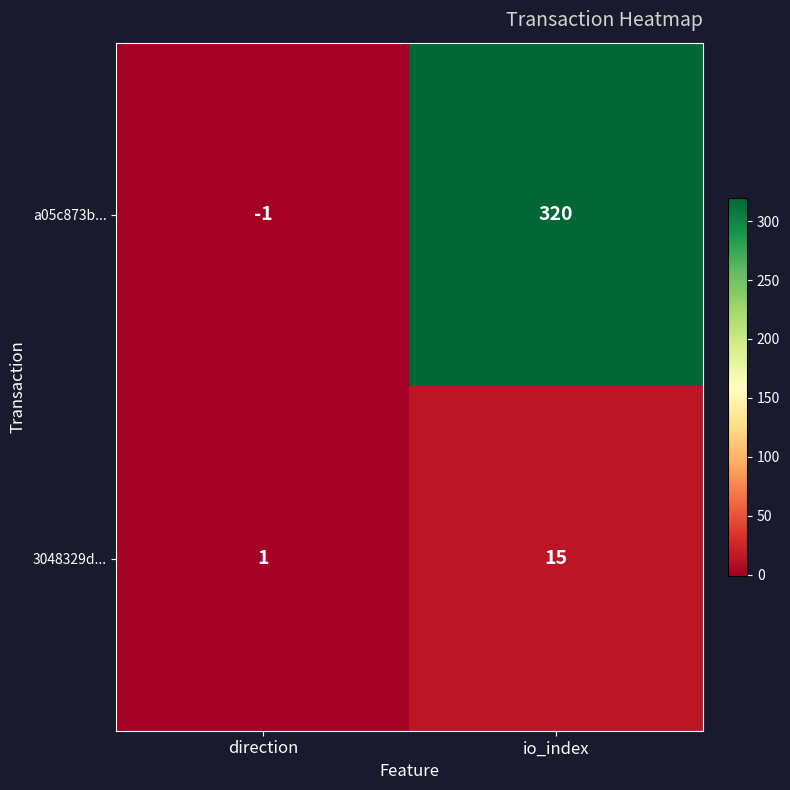

Reading left to right, list all the values displayed in this chart.

a05c873b...: -1	320
3048329d...: 1	15